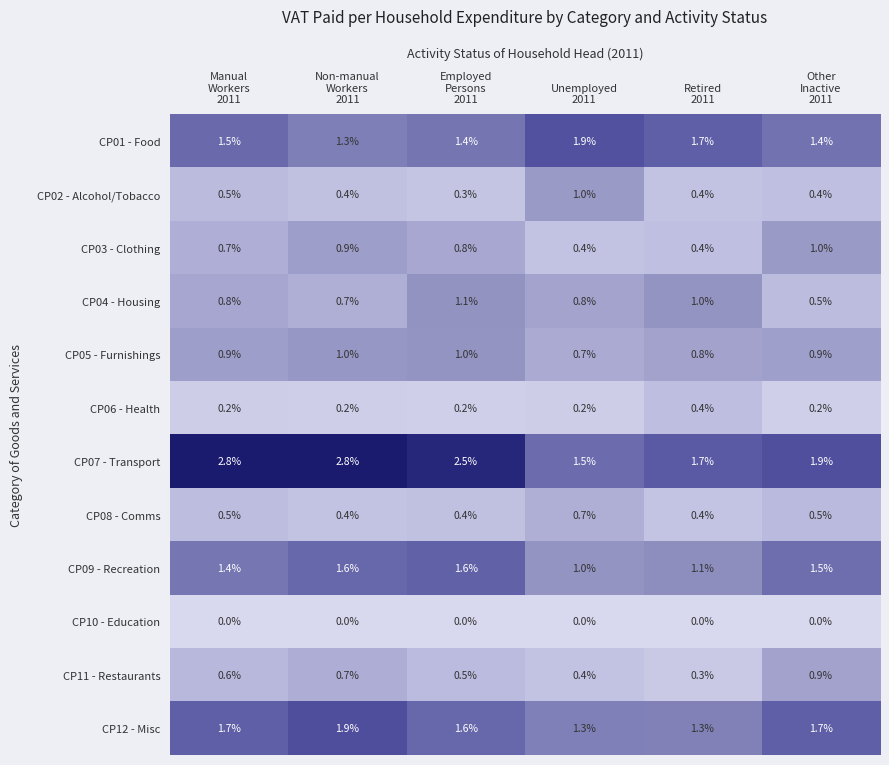

At how many categories does at least one series exceed 0?

6